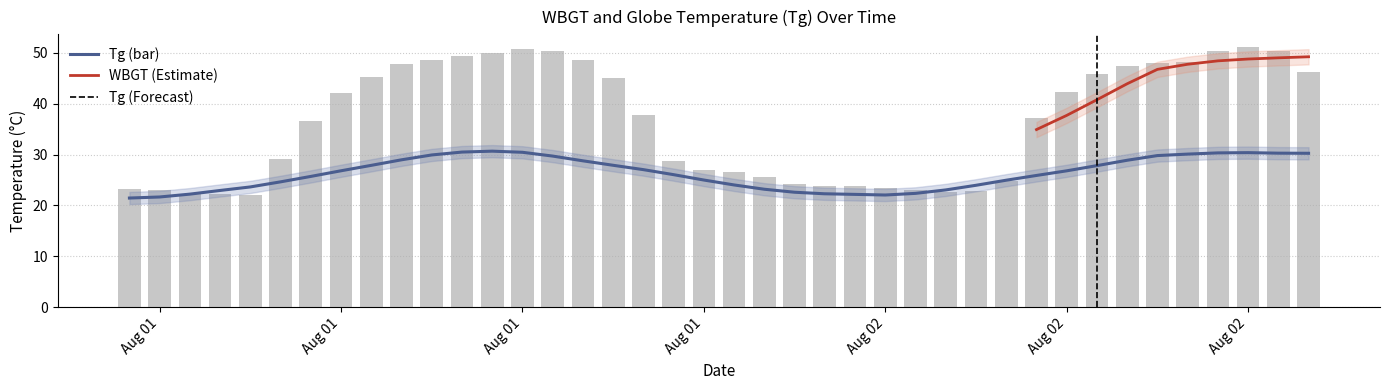

Which category has the highest value across all series?

Aug 02